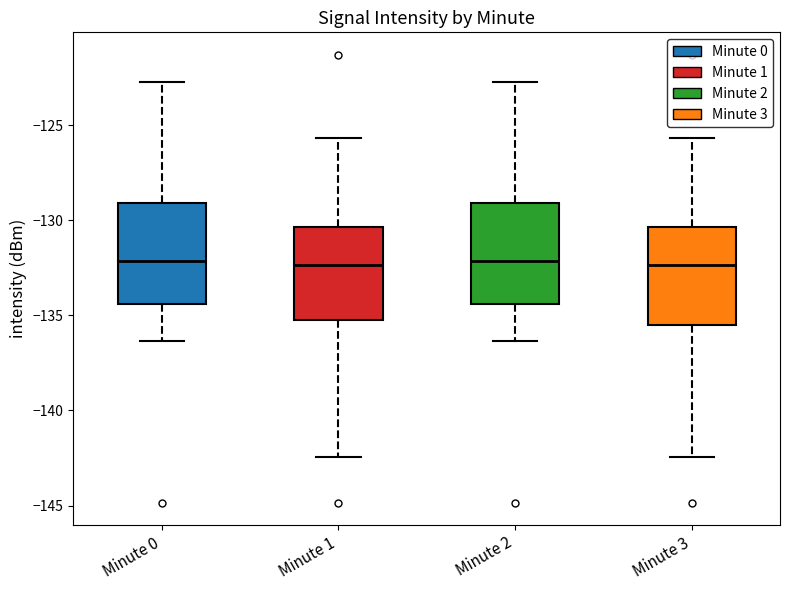

Reading left to right, transcribe this box plot: for each box, give where its median line is, the range the box spans, and where its two whiskers end, as read against the y-axis. The values are not printed on the chart, so give them approximately, as read against the axis.

Minute 0: median -132.0, box -134.5 to -129.0, whiskers -136.5 to -122.5
Minute 1: median -132.5, box -135.5 to -130.5, whiskers -142.5 to -125.5
Minute 2: median -132.0, box -134.5 to -129.0, whiskers -136.5 to -122.5
Minute 3: median -132.5, box -135.5 to -130.5, whiskers -142.5 to -125.5